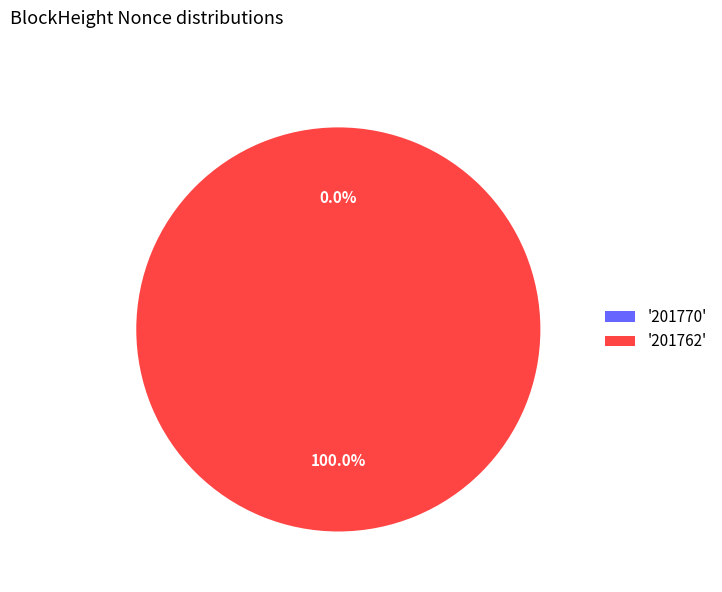

Is there a majority slice in this chart?

Yes